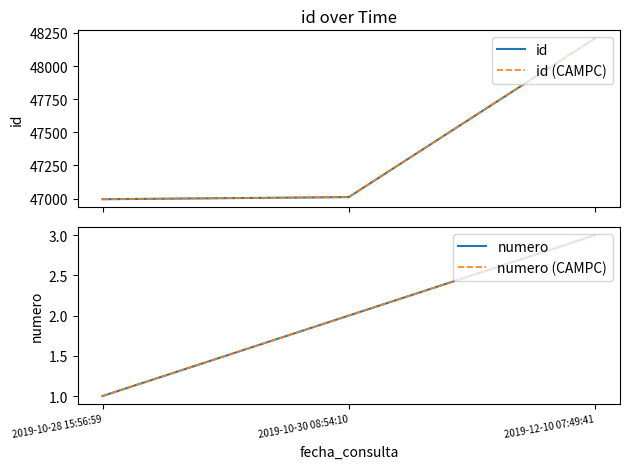

The id series shows 63943 at 2019-12-10 07:49:41. True or false?

False